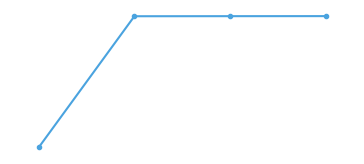

Reading left to right, transcribe all the data shown in this chart.

0=18762	1=24295	2=24298	3=24300